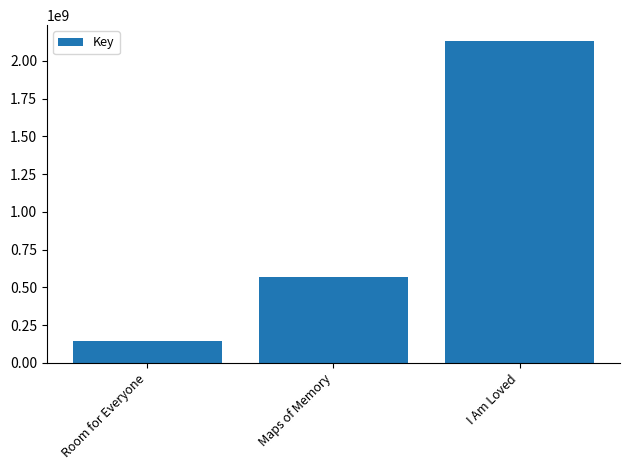

True or false: the data shows 2129732690 at I Am Loved.

True